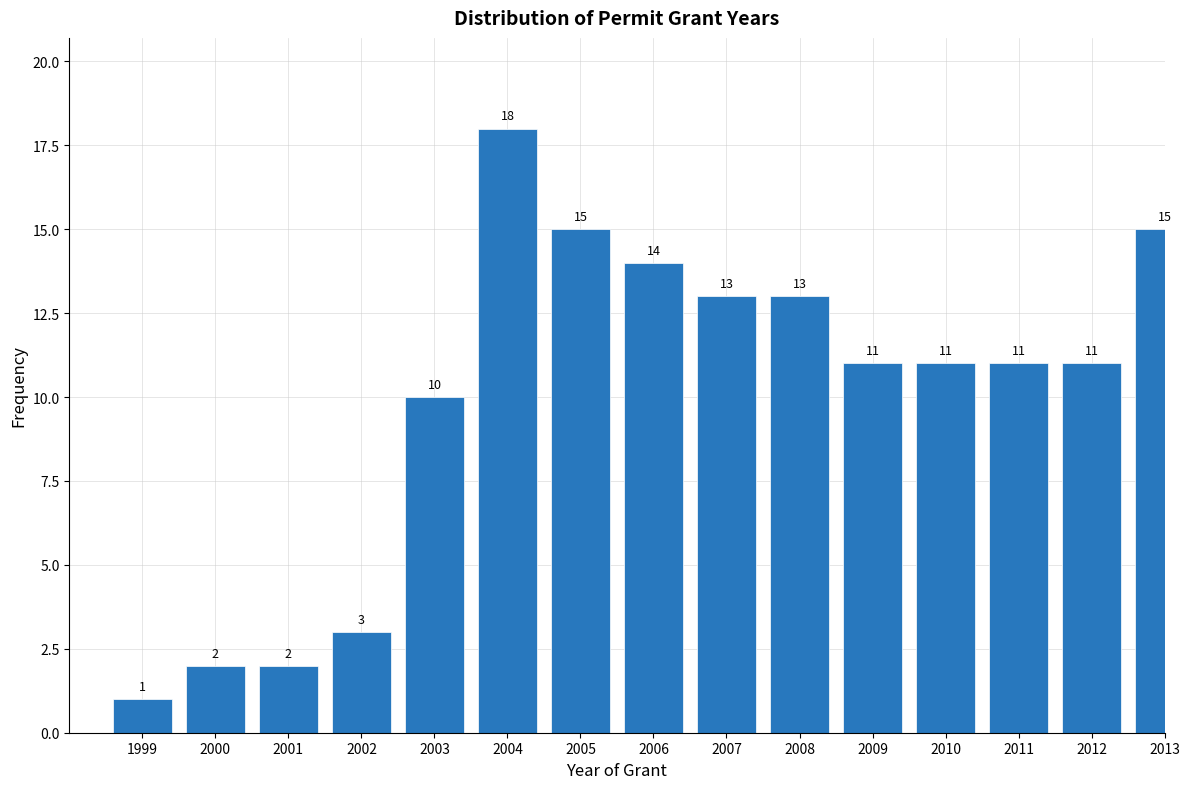

Reading right to left, what are all the values shown in this chart?

15	11	11	11	11	13	13	14	15	18	10	3	2	2	1